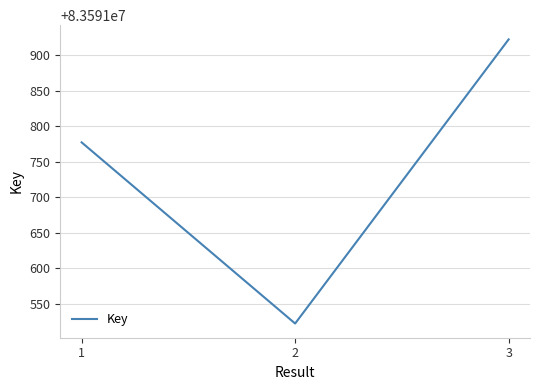

How many values are between 83591522 and 83591922?

3